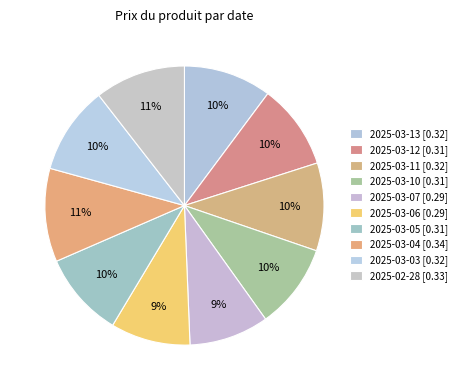

What percentage is the 2025-02-28 slice, to the nearest percent?

11%